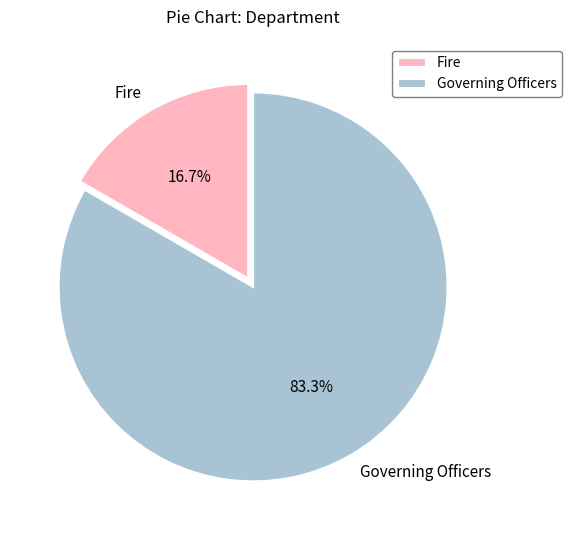

Approximately how many times larger is the value at Fire compared to Governing Officers?

0.2